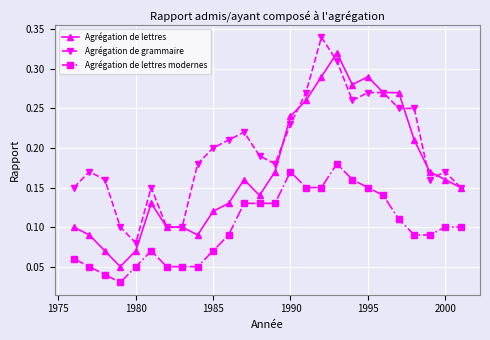

List the series in order of their peak value, highest first.

Agrégation de grammaire, Agrégation de lettres, Agrégation de lettres modernes